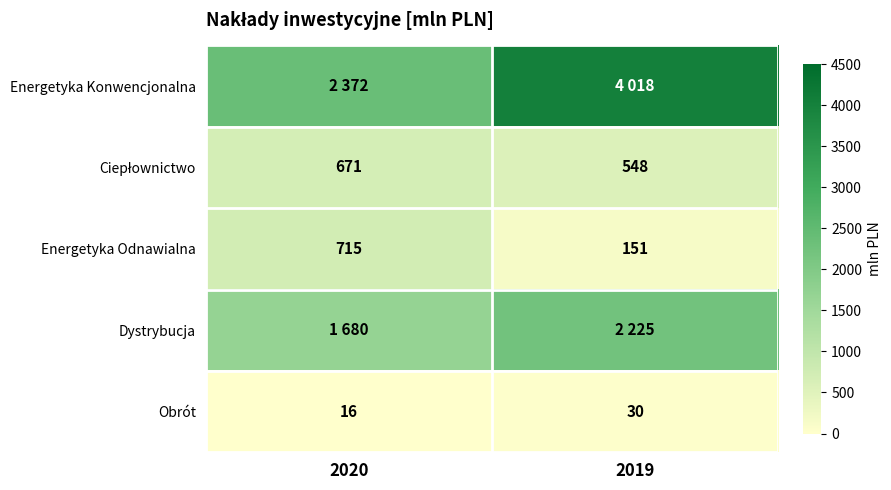

Which category has the lowest value in the Obrót series?

2020